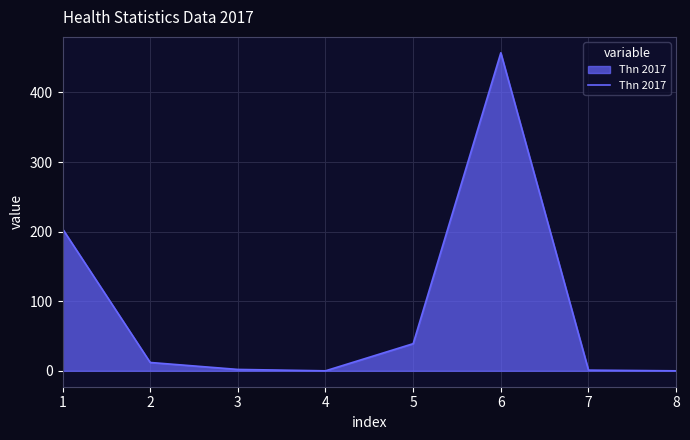

How many lines are shown in the chart?

1